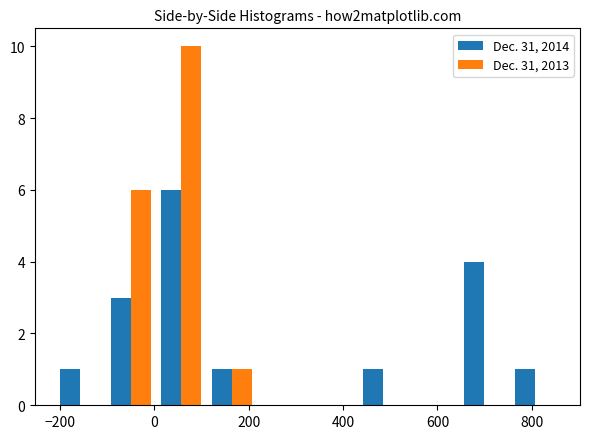

Reading left to right, transcribe this chart: for each range on the x-axis, give the height of each series' bar. Neither the bar edges nor the heights are printed on the chart, so give them approximately, as read against the axes.

-220 to -100: Dec. 31, 2014=1	Dec. 31, 2013=0
-100 to 0: Dec. 31, 2014=3	Dec. 31, 2013=6
0 to 120: Dec. 31, 2014=6	Dec. 31, 2013=10
120 to 220: Dec. 31, 2014=1	Dec. 31, 2013=1
220 to 320: Dec. 31, 2014=0	Dec. 31, 2013=0
320 to 440: Dec. 31, 2014=0	Dec. 31, 2013=0
440 to 540: Dec. 31, 2014=1	Dec. 31, 2013=0
540 to 640: Dec. 31, 2014=0	Dec. 31, 2013=0
640 to 760: Dec. 31, 2014=4	Dec. 31, 2013=0
760 to 860: Dec. 31, 2014=1	Dec. 31, 2013=0